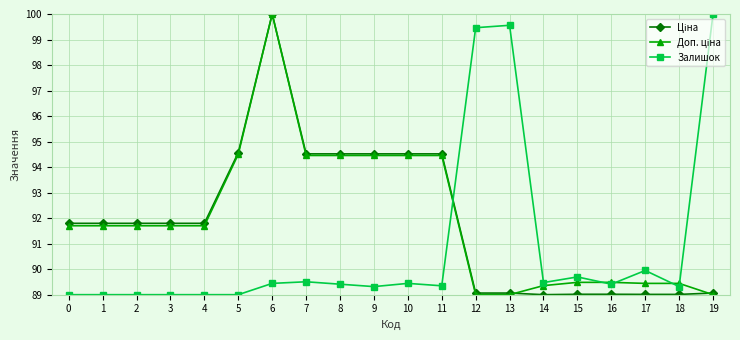

What is the difference between the maximum and minimum values in the Залишок series?

11.0